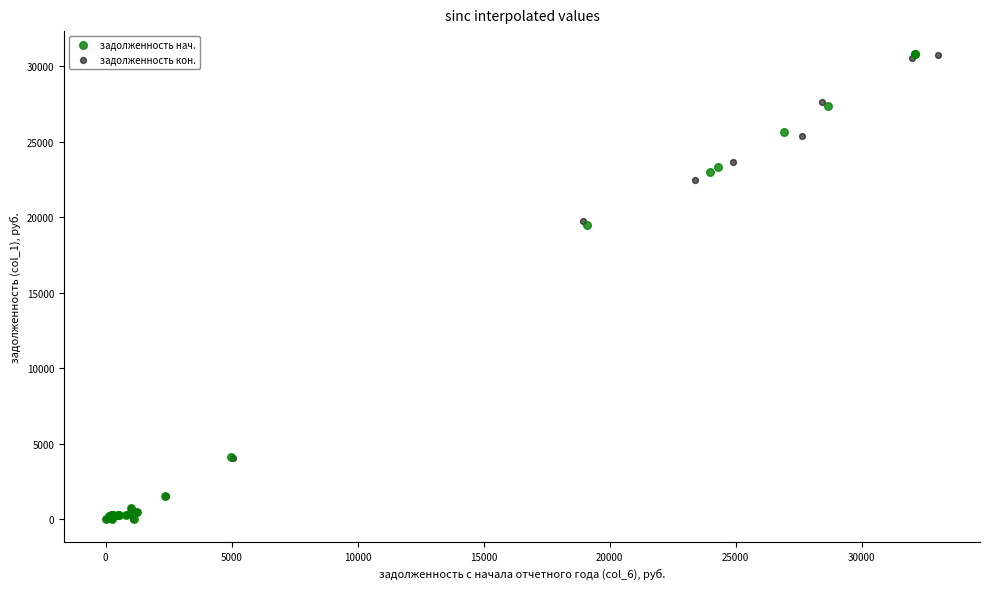

What are all the series names shown in the legend?

задолженность нач., задолженность кон.